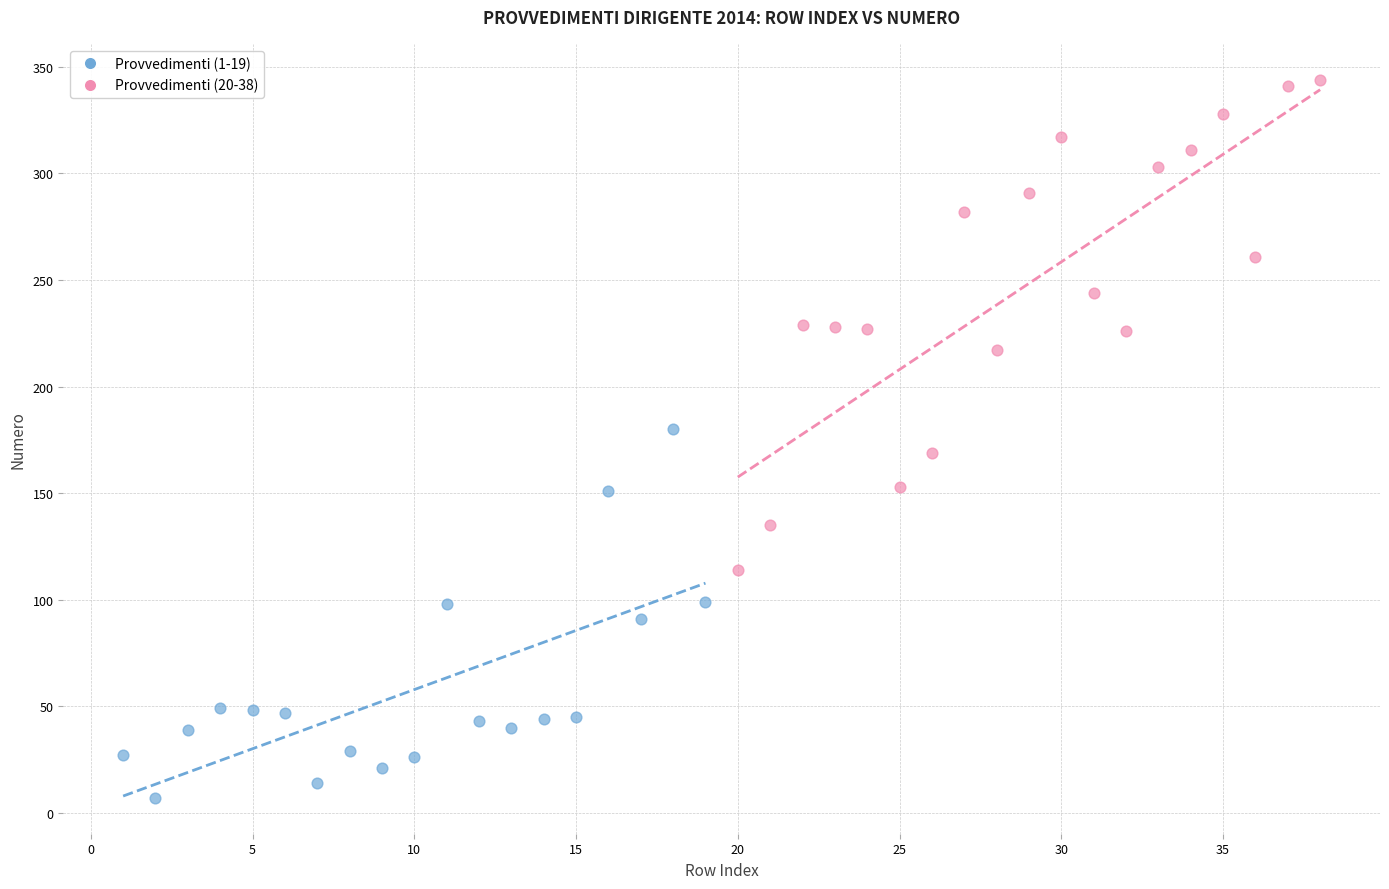

Which series reaches the maximum Y coordinate?

Provvedimenti (20-38)